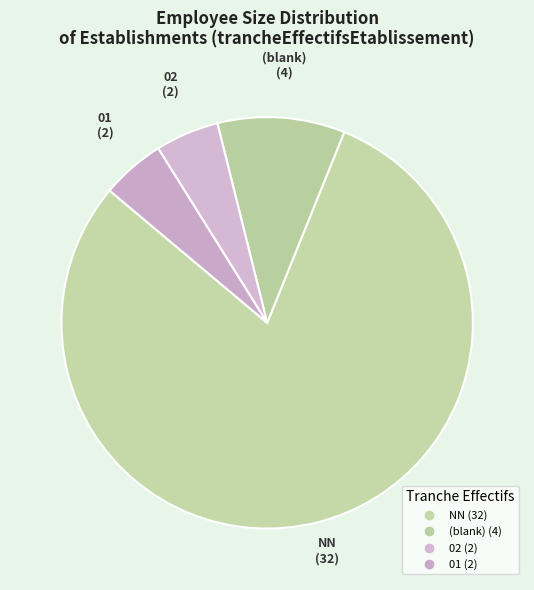

How many slices are in this pie chart?

4